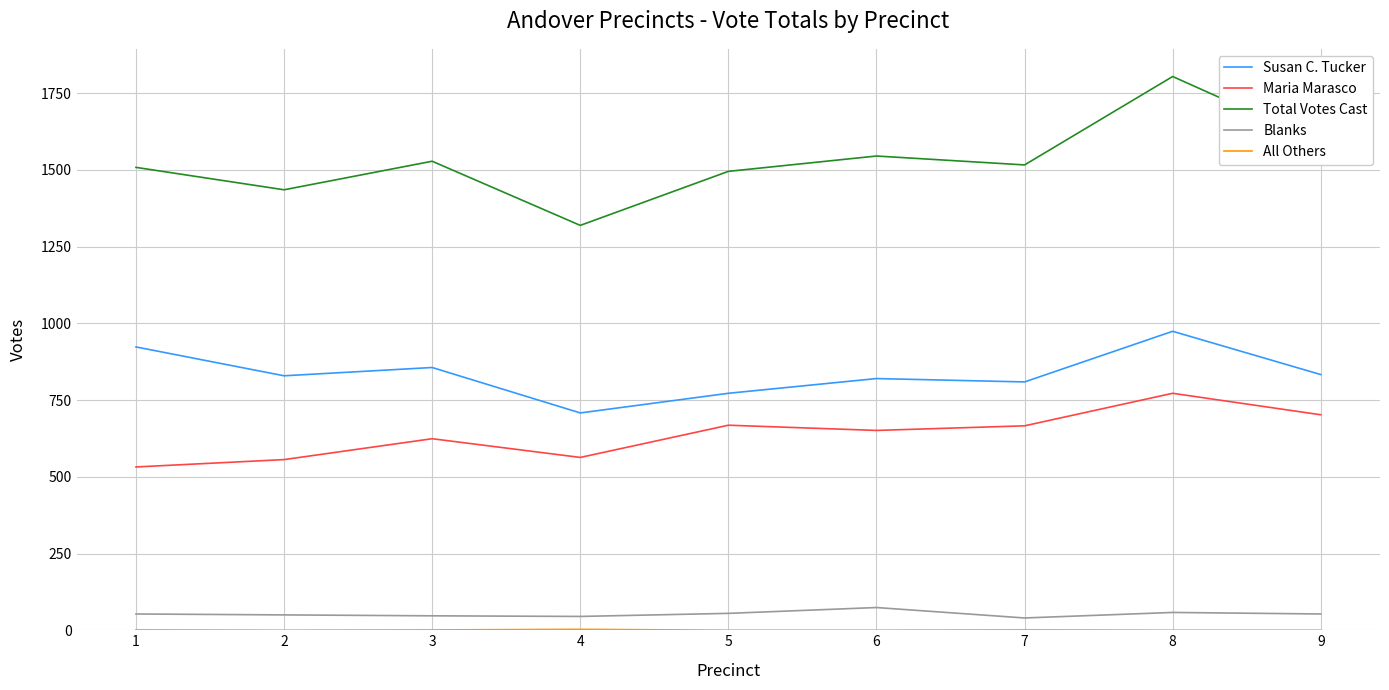

What is the difference between the highest and lowest values at 3?

1527